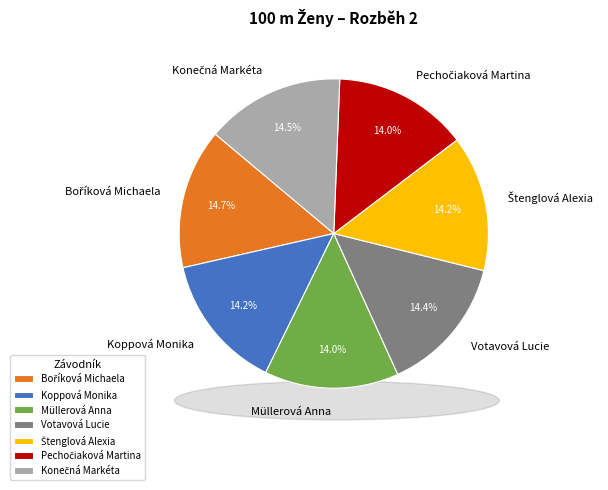

Is Koppová Monika the majority of the pie?

No